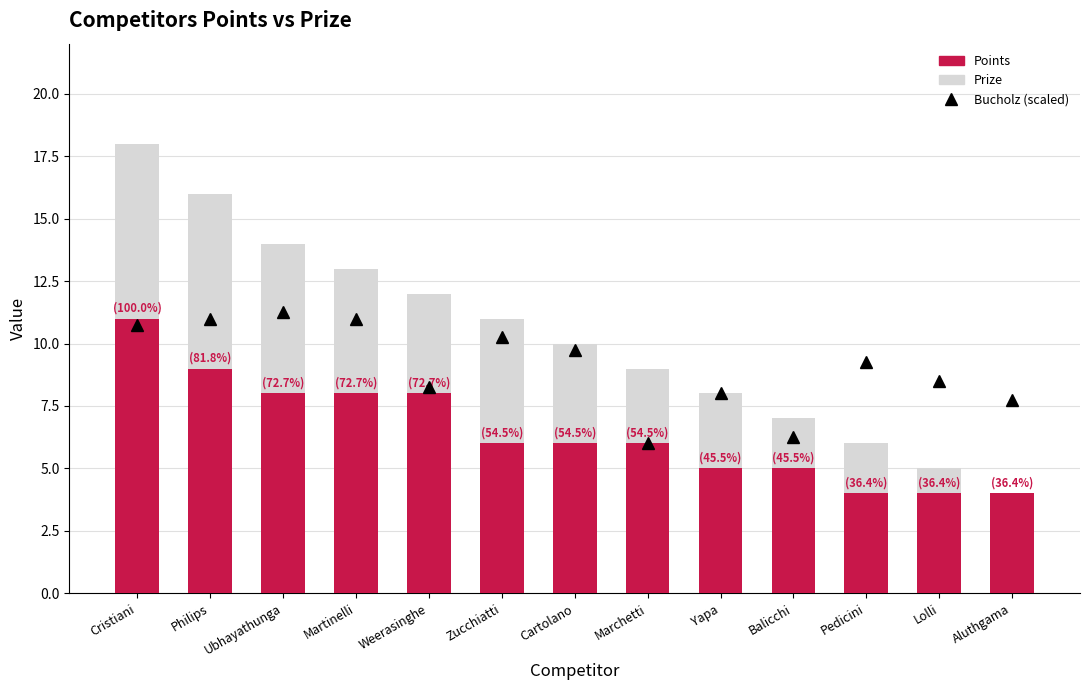

Is it true that Points equals 8.8 at Cartolano?

False